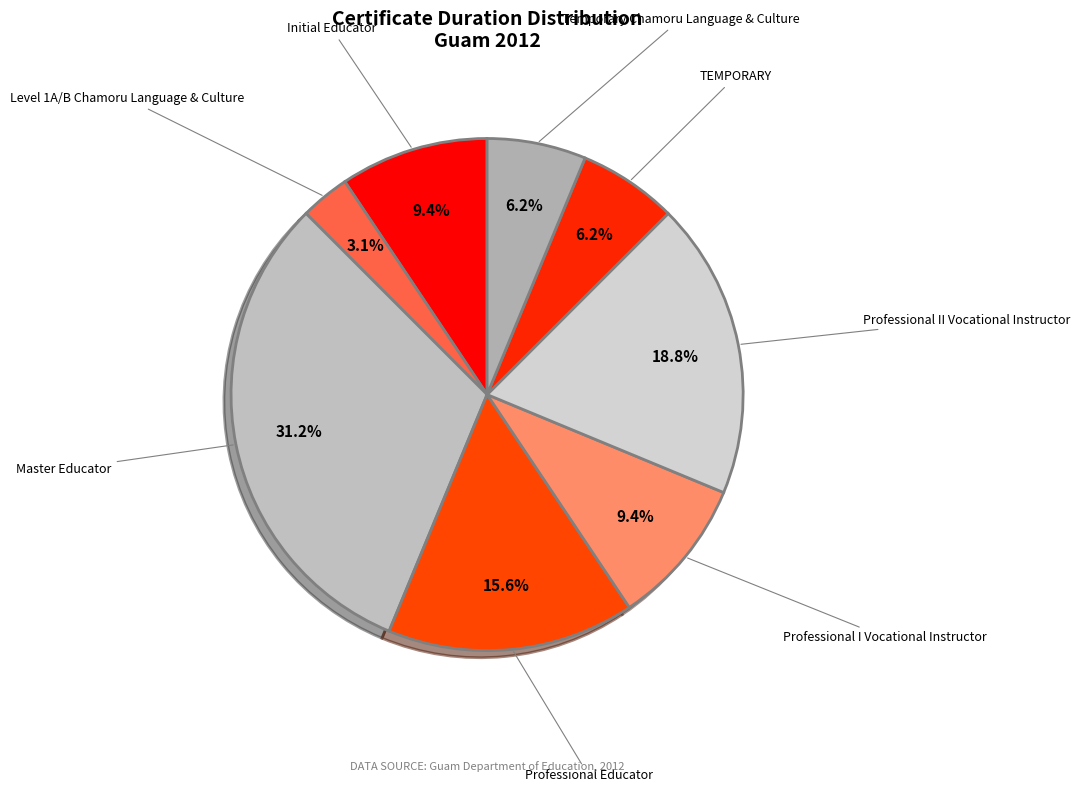

How many slices are in this pie chart?

8